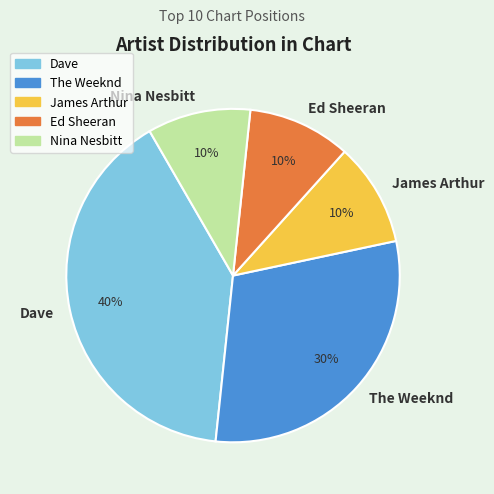

How many segments does this pie chart have?

5